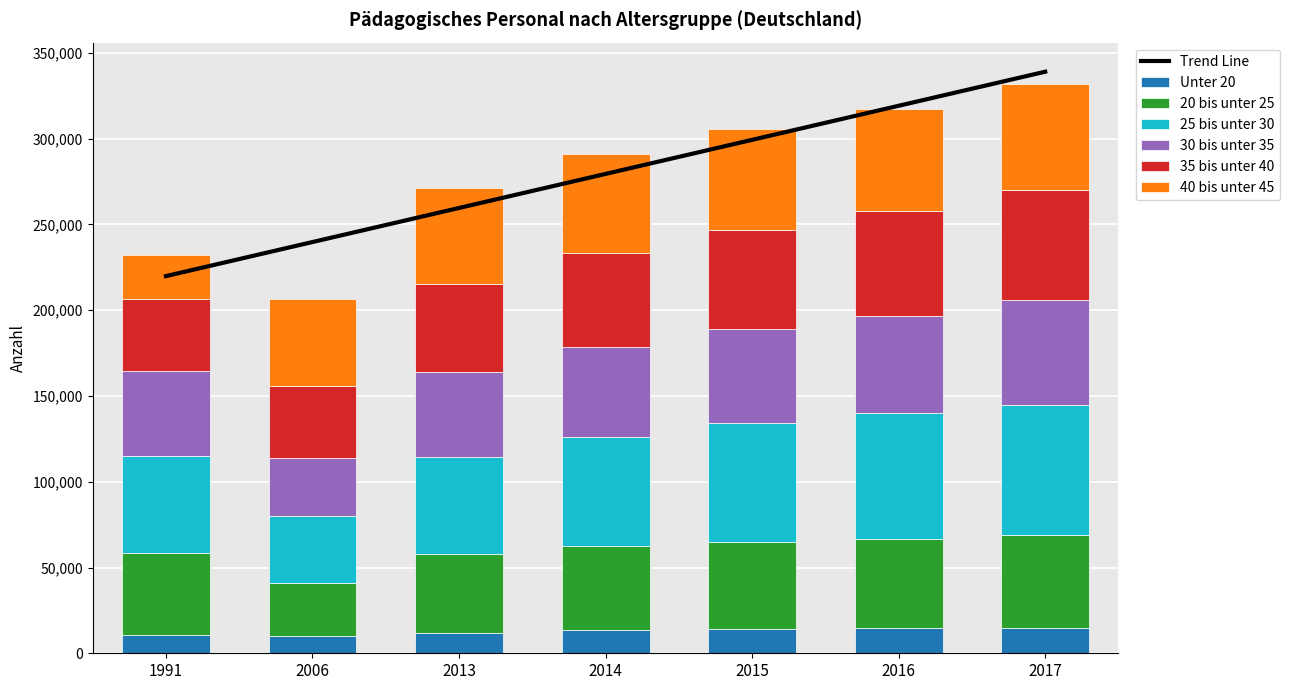

How many data points in 35 bis unter 40 are less than 54898?

3